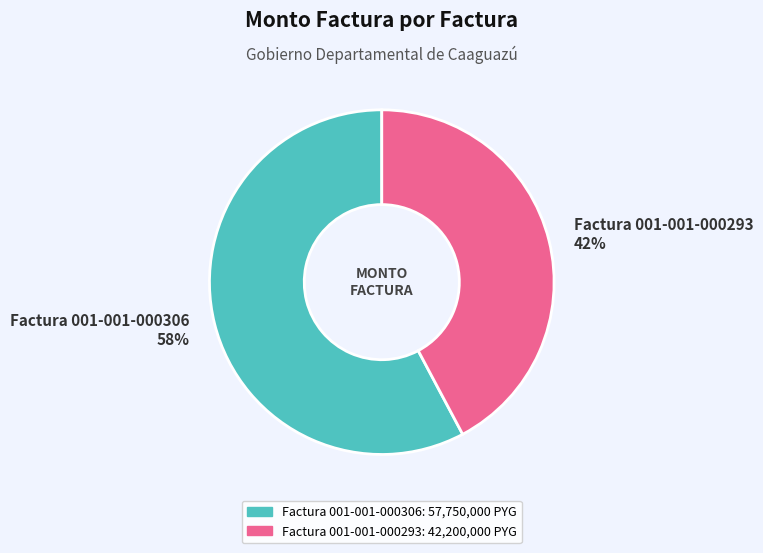

The Factura 001-001-000306 slice represents 66% of the pie. True or false?

False